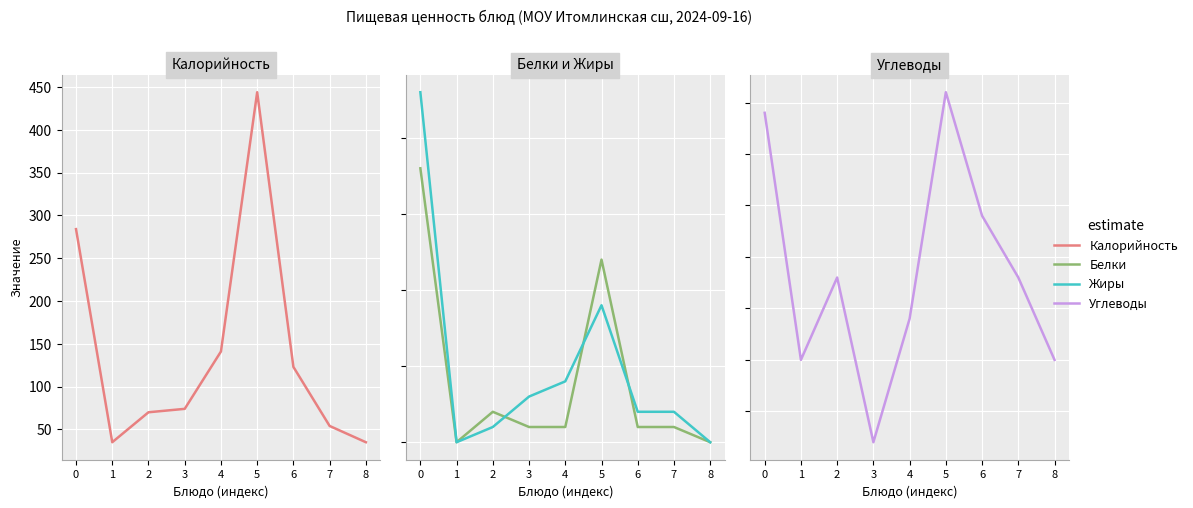

What is the difference between the maximum and second lowest values in the Углеводы series?

13